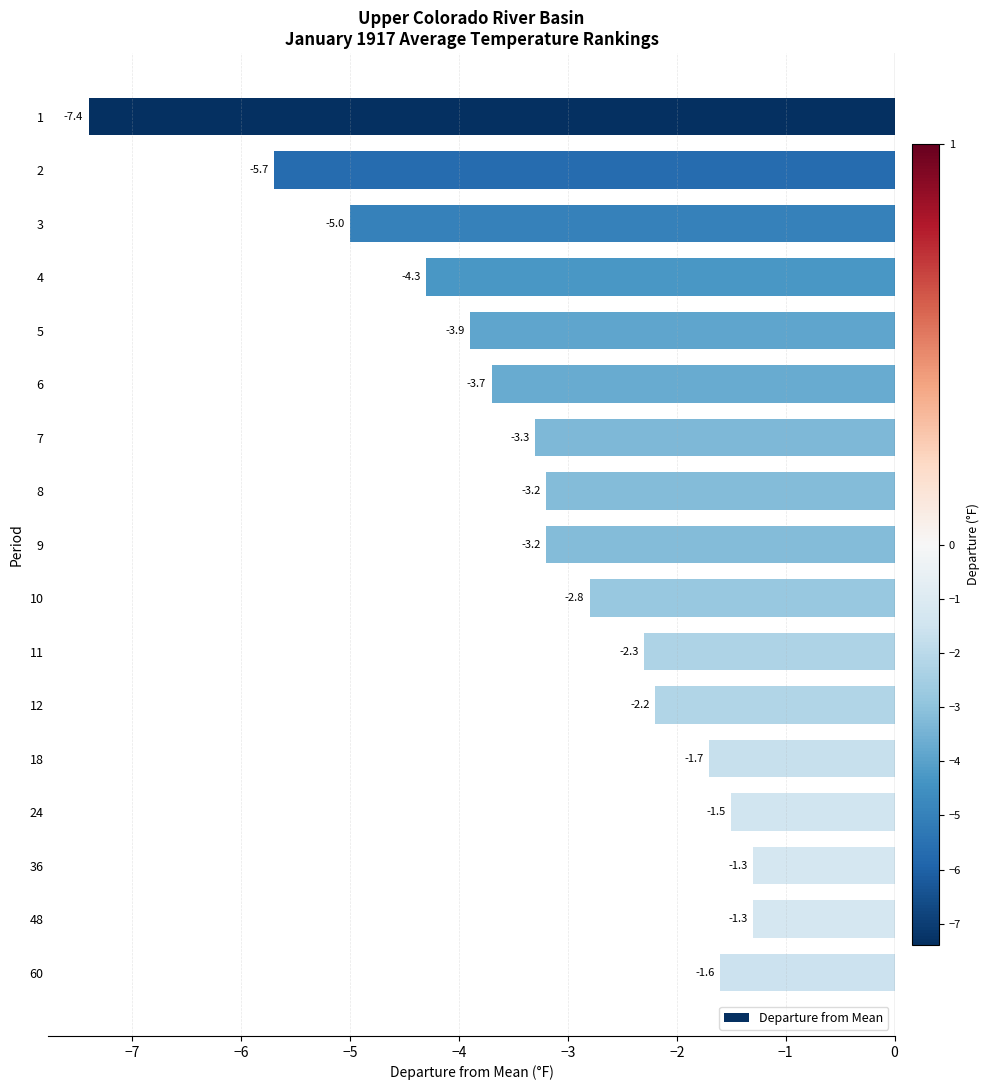

Where is the data nearest to the value -4?

5